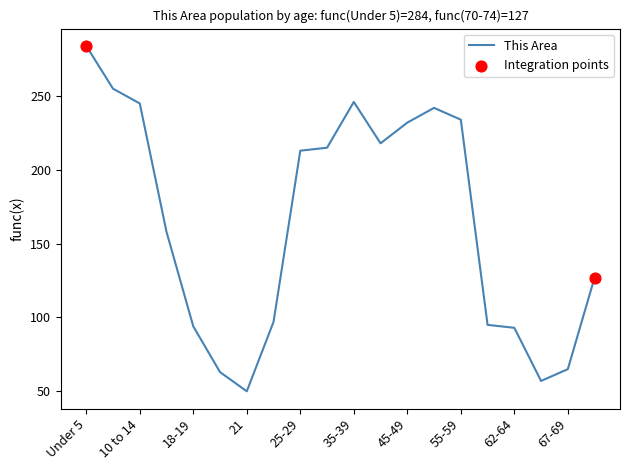

What is the greatest value displayed?

284